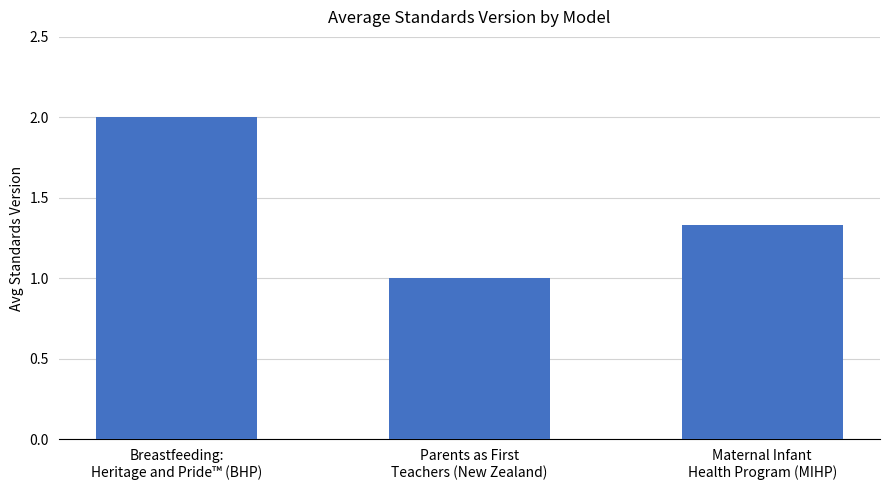

What is the label of the 2nd bar from the left?

Parents as First
Teachers (New Zealand)